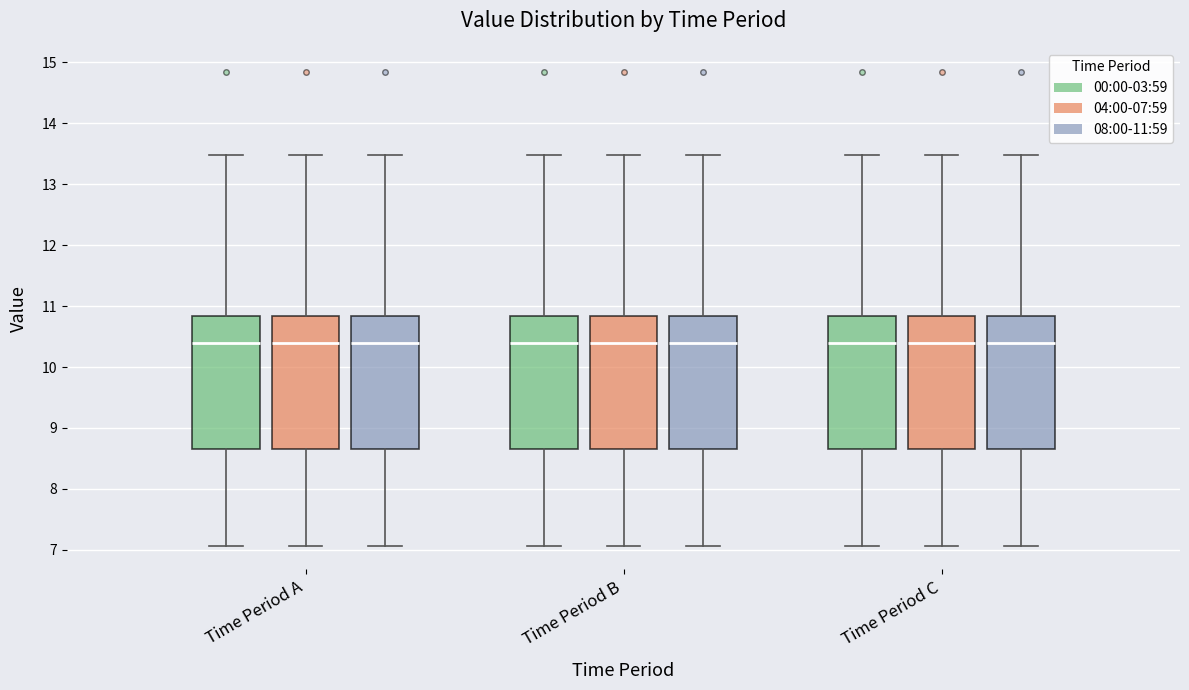

Reading left to right, transcribe this box plot: for each box, give where its median line is, the range the box spans, and where its two whiskers end, as read against the y-axis. The values are not printed on the chart, so give them approximately, as read against the axis.

Time Period A (00:00-03:59): median 10.4, box 8.7 to 10.8, whiskers 7.1 to 13.5
Time Period A (04:00-07:59): median 10.4, box 8.7 to 10.8, whiskers 7.1 to 13.5
Time Period A (08:00-11:59): median 10.4, box 8.7 to 10.8, whiskers 7.1 to 13.5
Time Period B (00:00-03:59): median 10.4, box 8.7 to 10.8, whiskers 7.1 to 13.5
Time Period B (04:00-07:59): median 10.4, box 8.7 to 10.8, whiskers 7.1 to 13.5
Time Period B (08:00-11:59): median 10.4, box 8.7 to 10.8, whiskers 7.1 to 13.5
Time Period C (00:00-03:59): median 10.4, box 8.7 to 10.8, whiskers 7.1 to 13.5
Time Period C (04:00-07:59): median 10.4, box 8.7 to 10.8, whiskers 7.1 to 13.5
Time Period C (08:00-11:59): median 10.4, box 8.7 to 10.8, whiskers 7.1 to 13.5